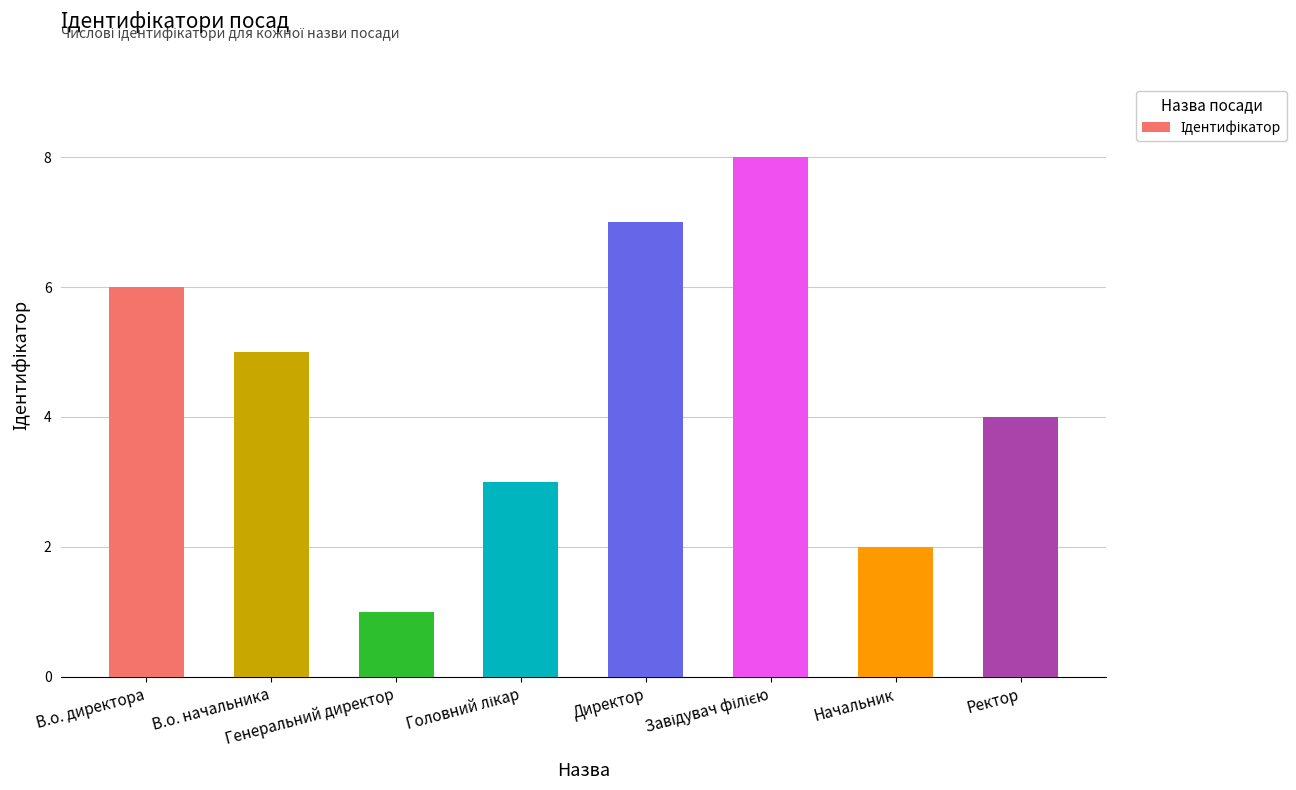

What is the sum of all values?

36